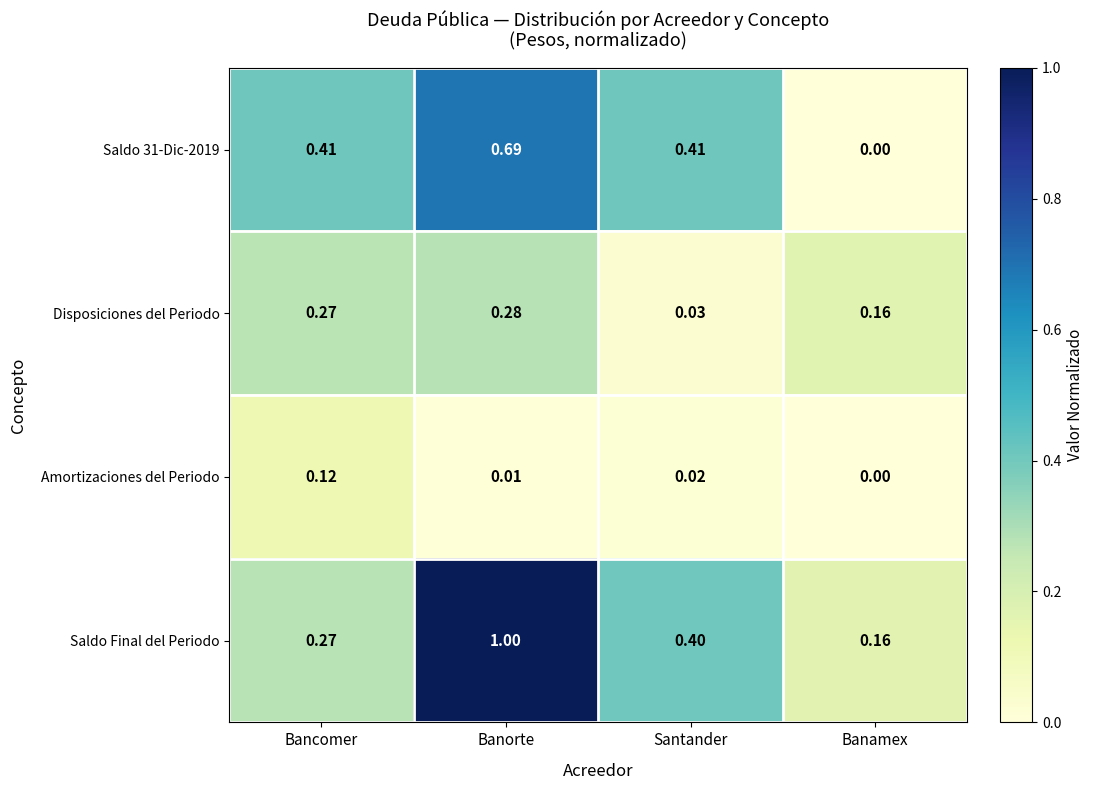

Between Banorte and Santander, which series saw the biggest shift?

Saldo Final del Periodo